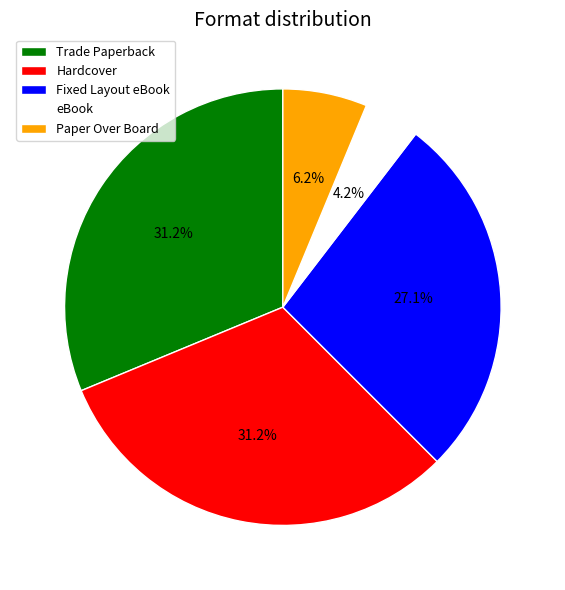

To the nearest percent, what percentage of the pie is Hardcover?

31%